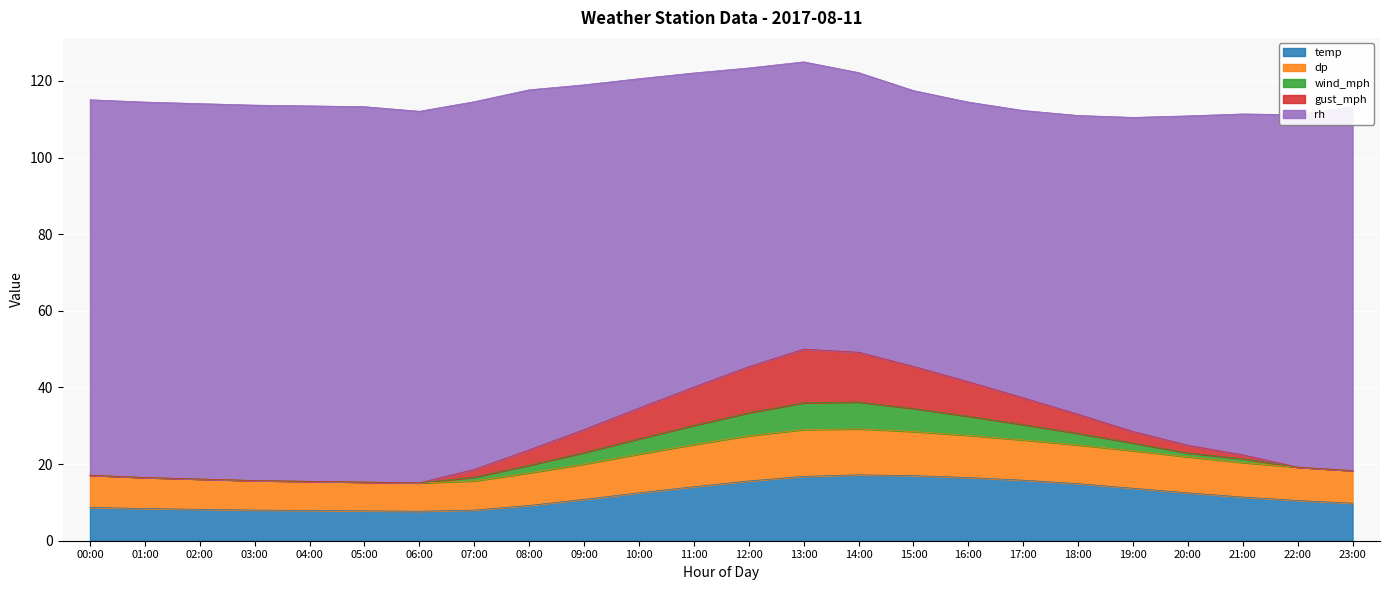

What is the total value across all series at 17:00?

112.3